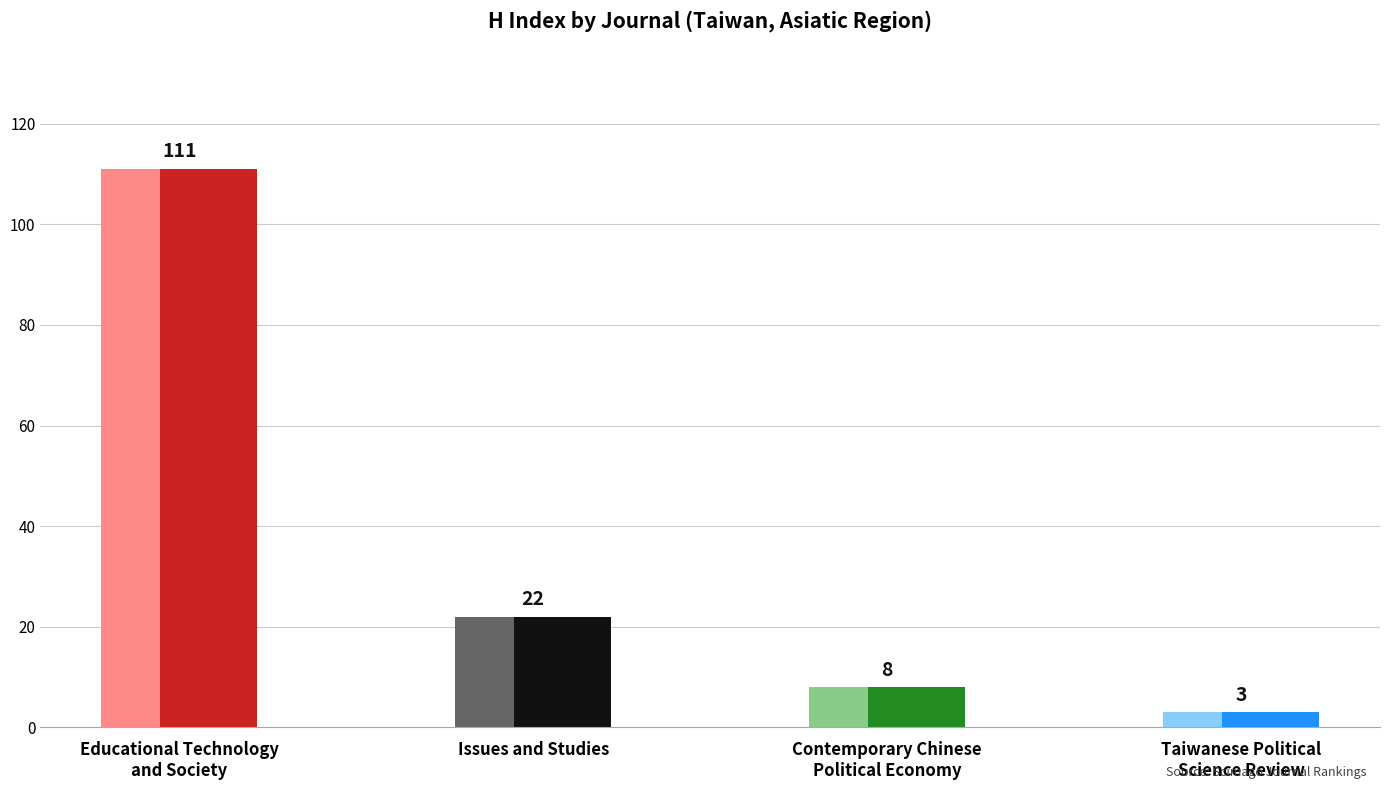

What is the value of the 3rd bar from the left?

8